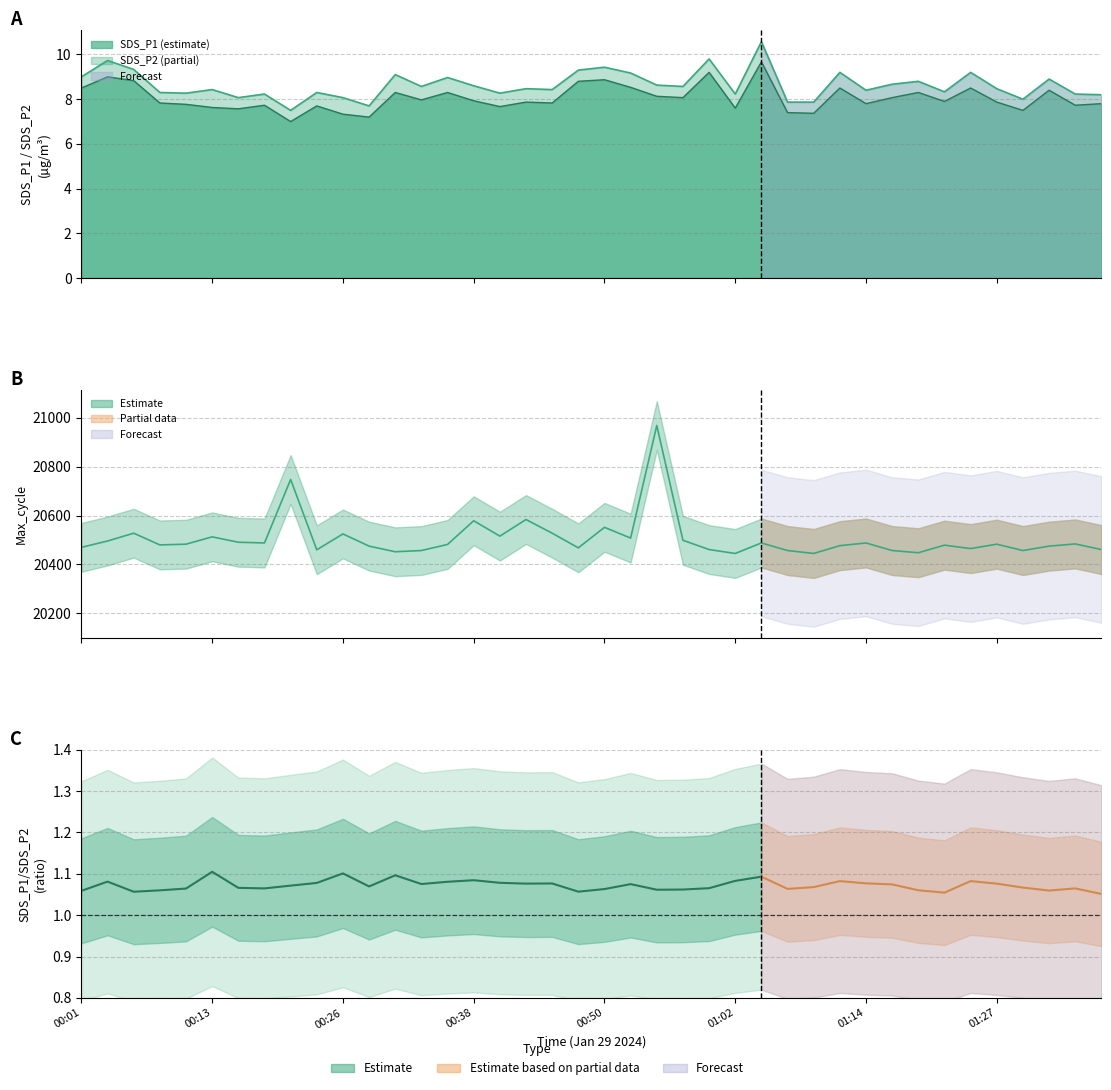

How many interior local peaks does the Max_cycle series have?

13